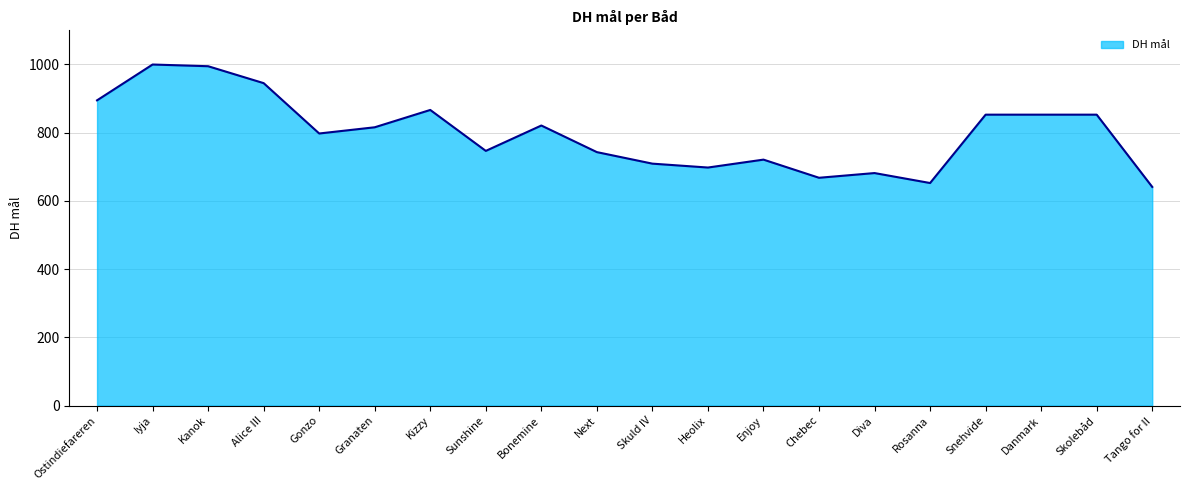

What is the approximate value at Snehvide?

852.8